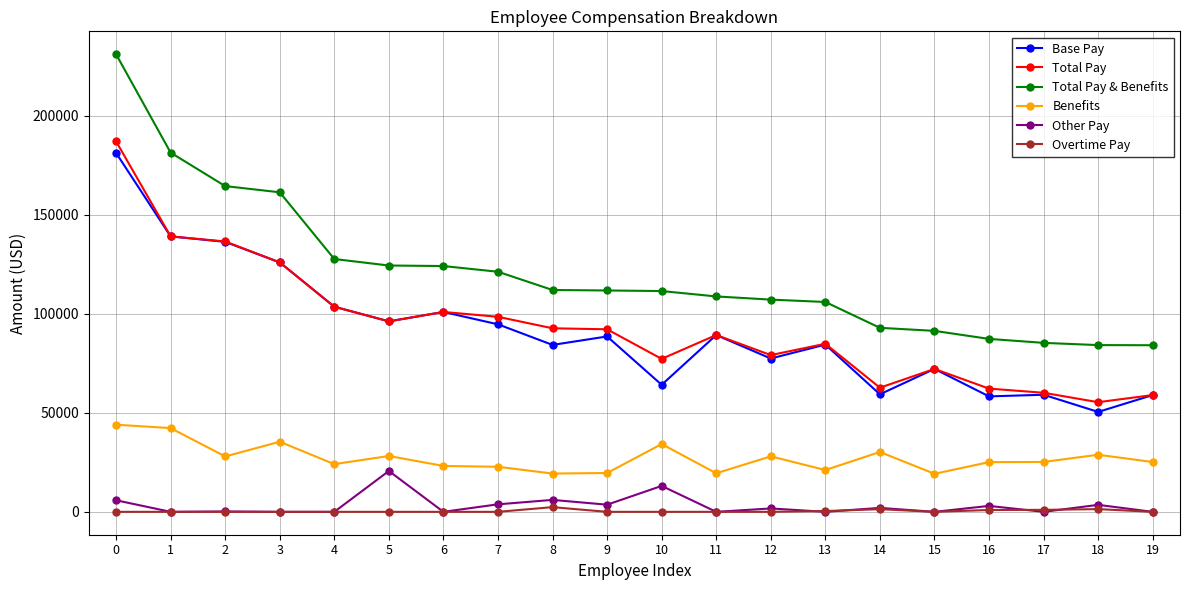

Which series has the largest total across all categories?

Total Pay & Benefits